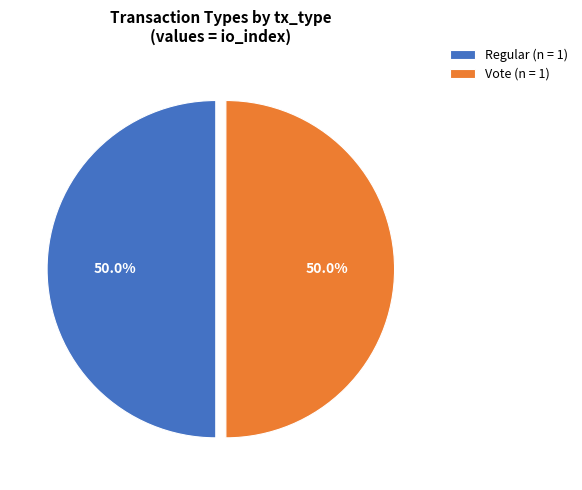

What percentage is NOT represented by Regular (n = 1)?

50.0%